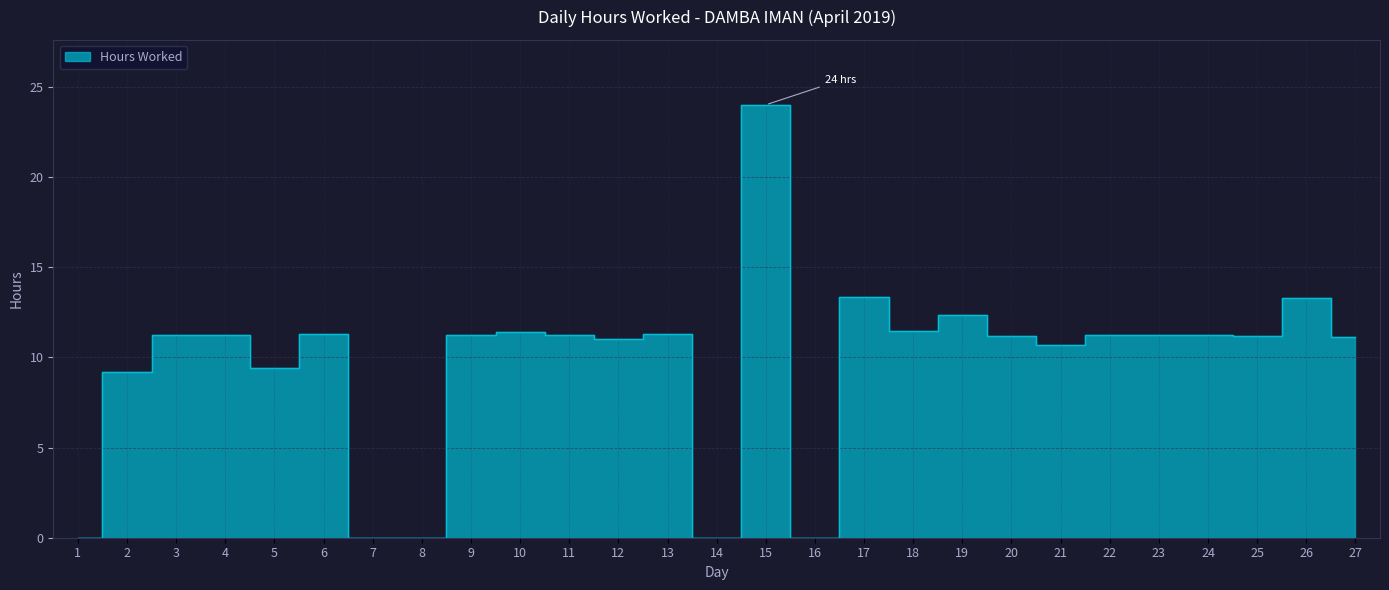

Reading right to left, extract all data points from this chart.

27=11.1	26=13.3	25=11.2	24=11.2	23=11.3	22=11.2	21=10.7	20=11.2	19=12.3	18=11.4	17=13.3	16=0.0	15=24.0	14=0.0	13=11.3	12=11.0	11=11.2	10=11.4	9=11.2	8=0.0	7=0.0	6=11.3	5=9.4	4=11.3	3=11.2	2=9.2	1=0.0